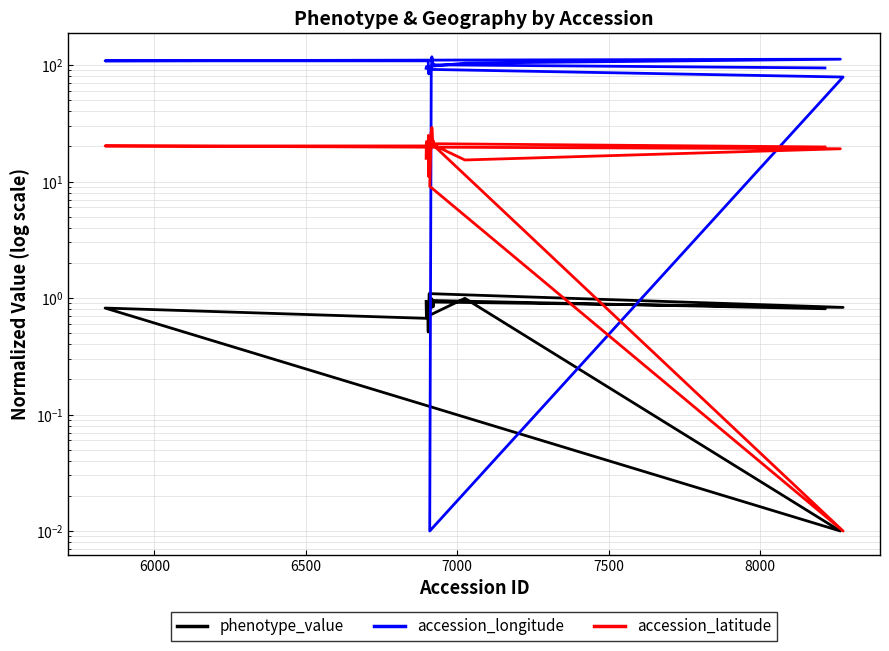

True or false: accession_longitude and accession_latitude cross at least once.

True